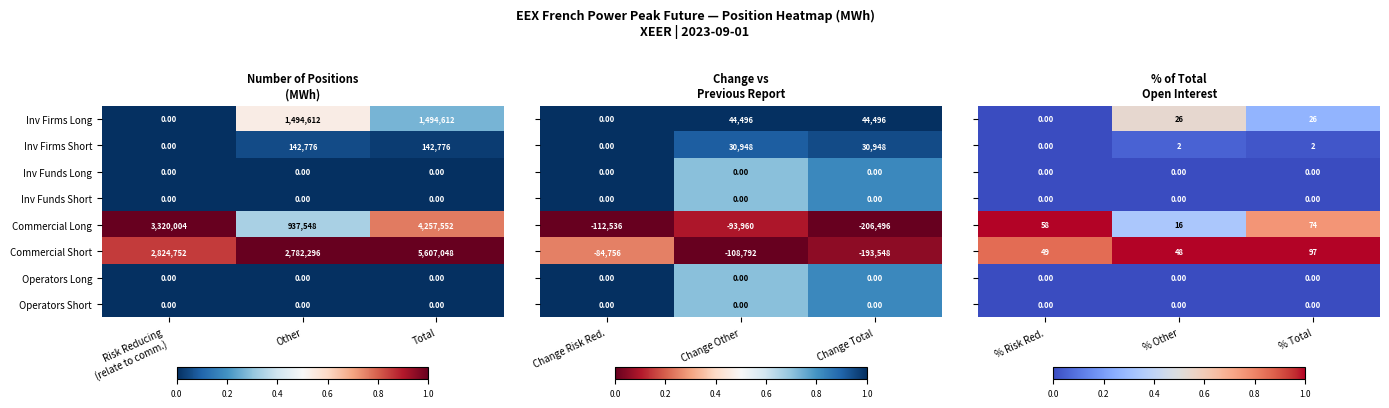

Is the value of Commercial Short at Other greater than the value of Operators Long at Other?

Yes